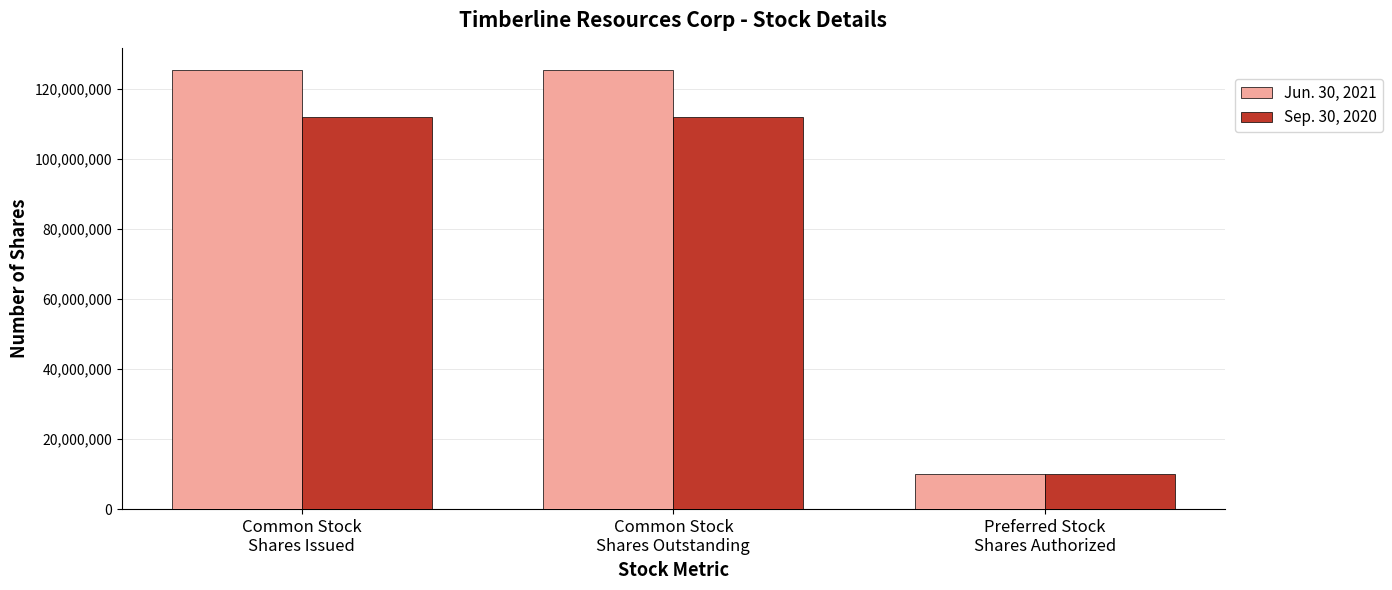

Reading left to right, what are all the values shown in this chart?

Jun. 30, 2021: Common Stock
Shares Issued=125429390	Common Stock
Shares Outstanding=125429390	Preferred Stock
Shares Authorized=10000000
Sep. 30, 2020: Common Stock
Shares Issued=112075224	Common Stock
Shares Outstanding=112075224	Preferred Stock
Shares Authorized=10000000